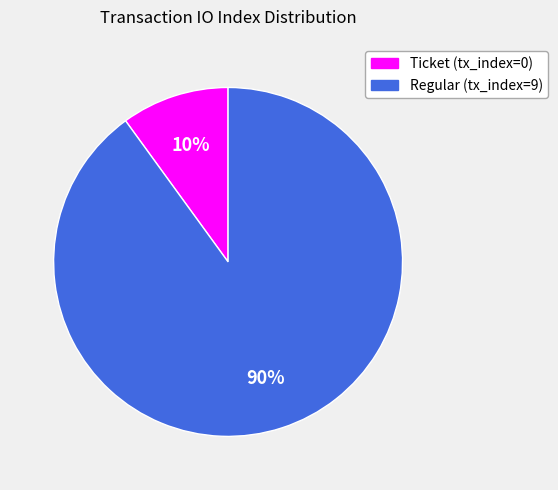

Count the number of slices in the pie.

2